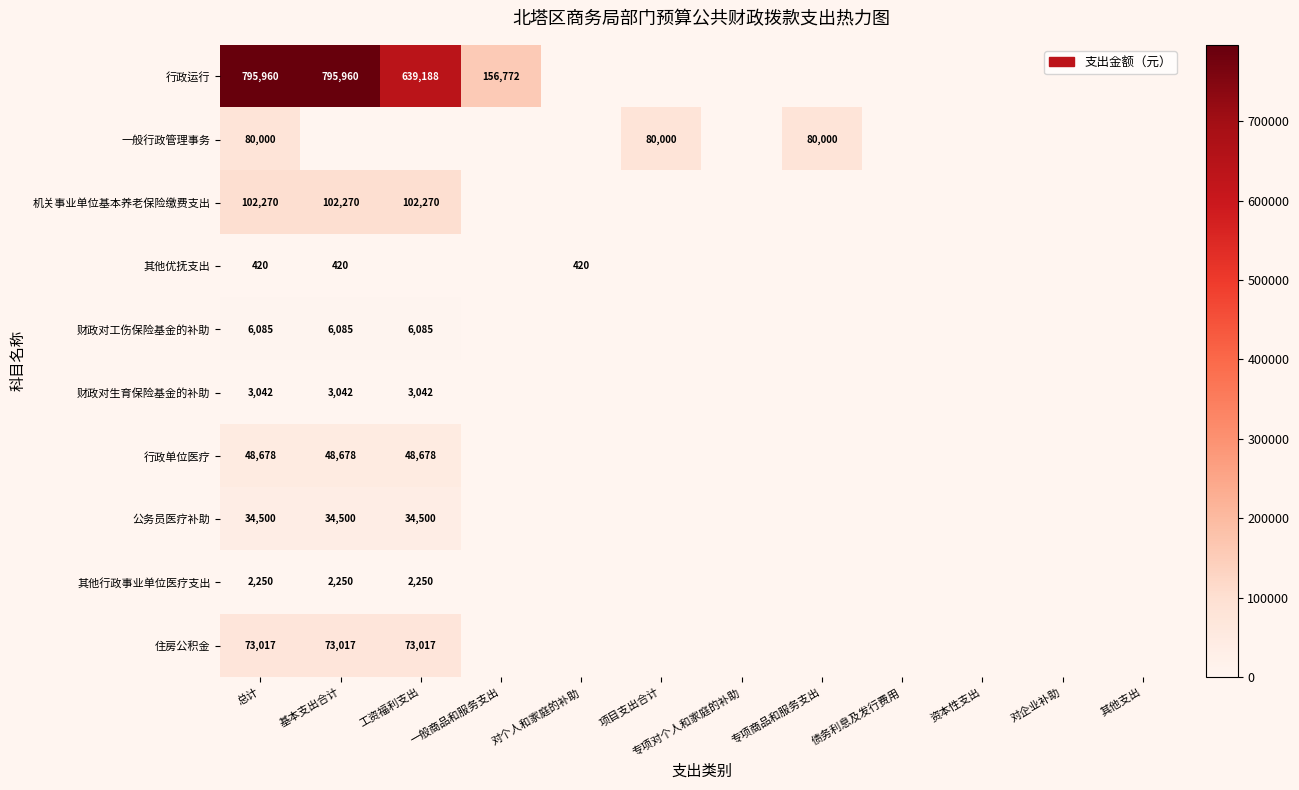

At how many categories does at least one series exceed 50437?

6